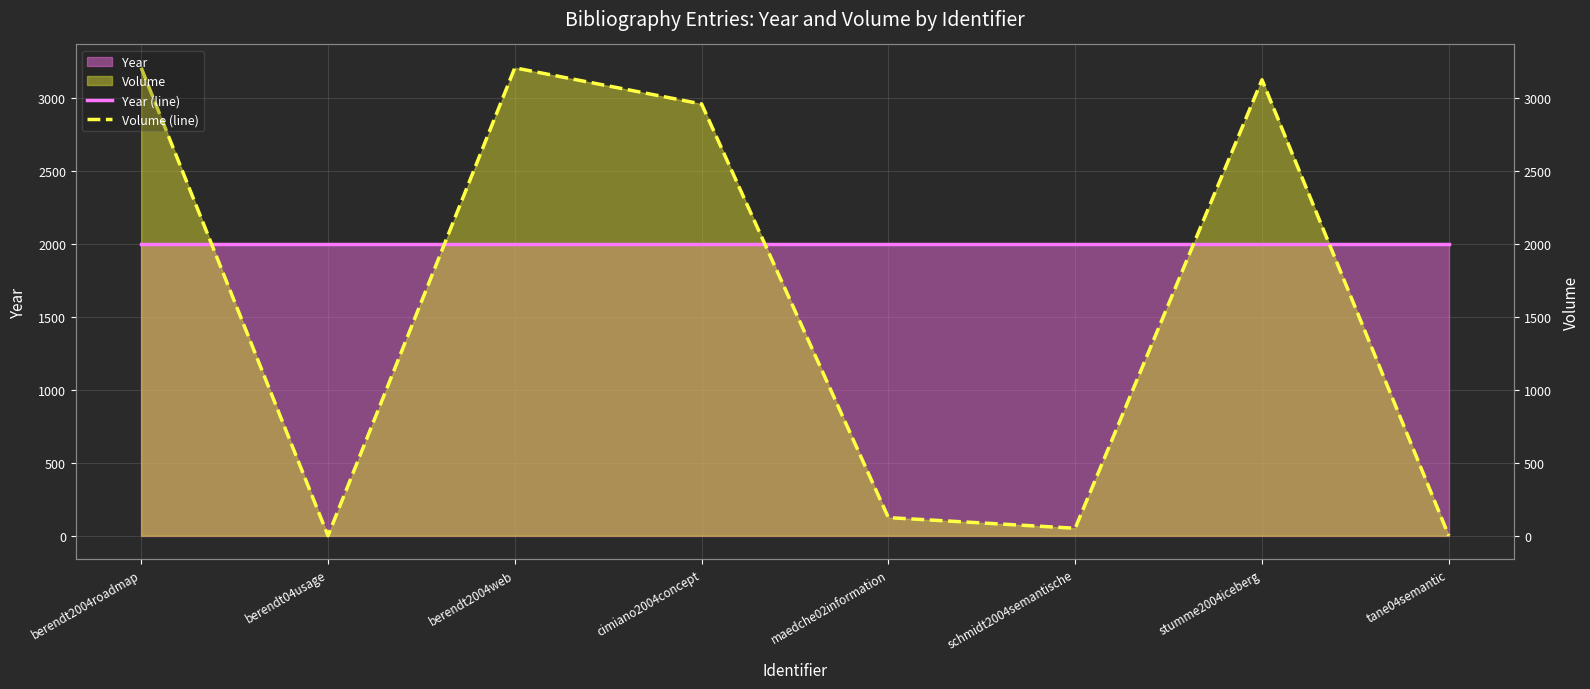

Where is the first local maximum for Volume (line)?

berendt2004web